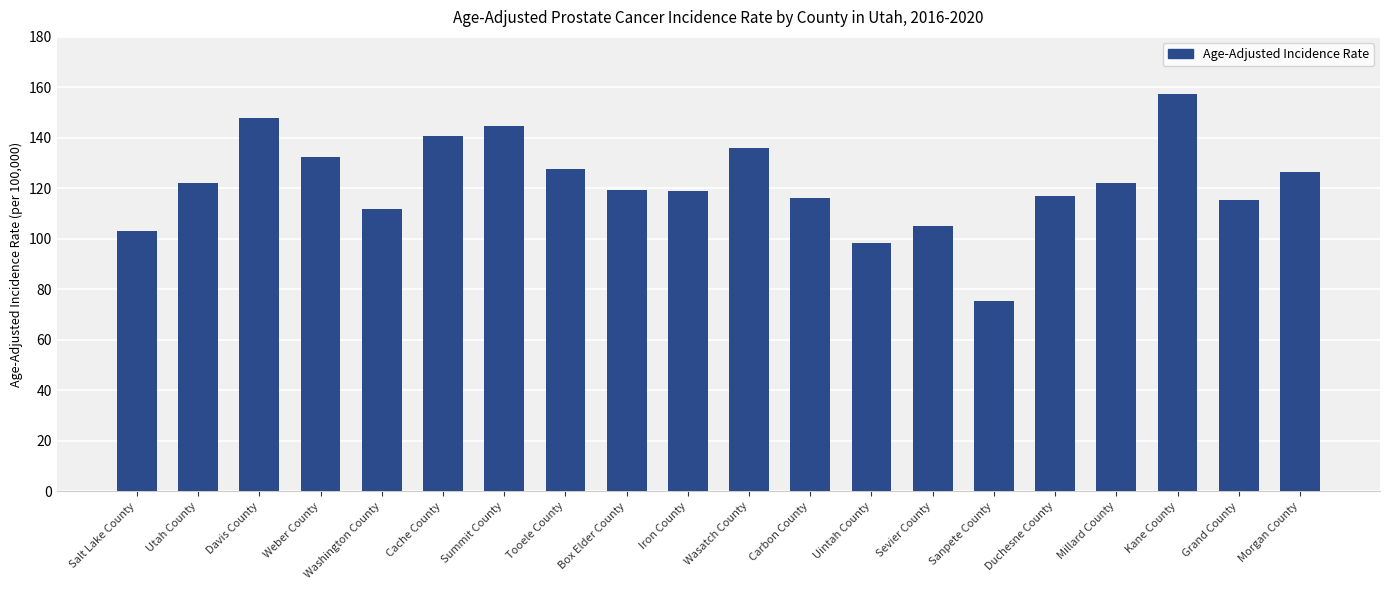

What is the label of the 14th bar from the left?

Sevier County